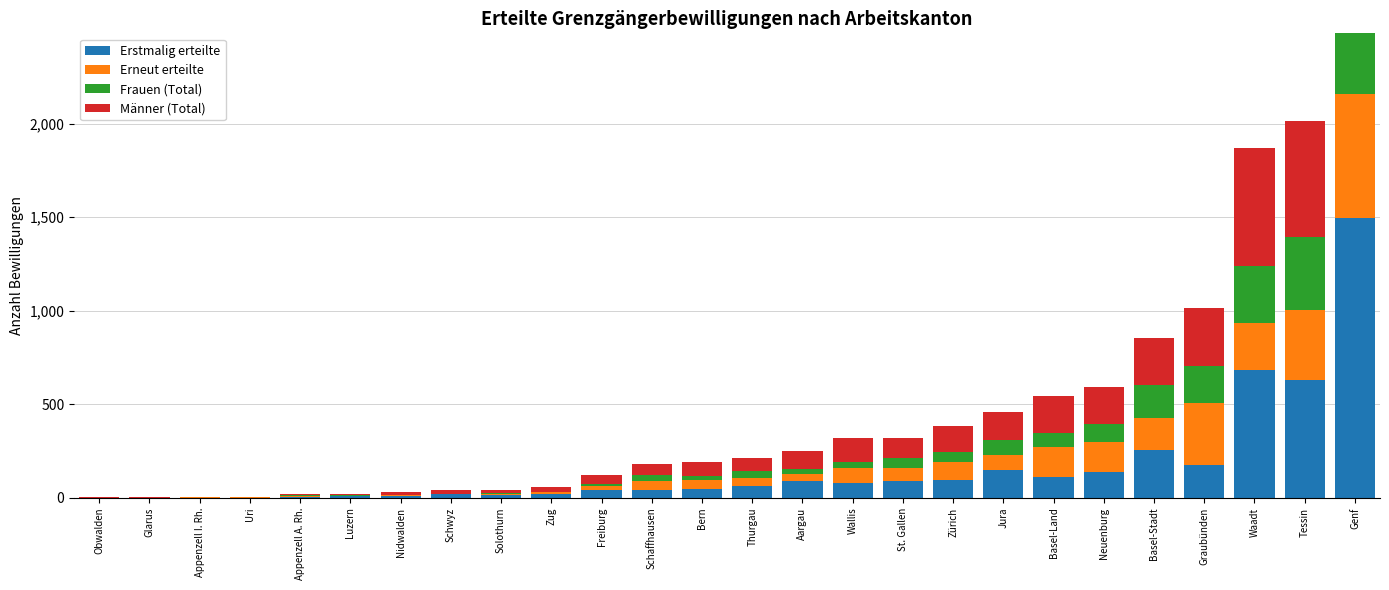

What is the difference between the highest and lowest values at Schaffhausen?

23